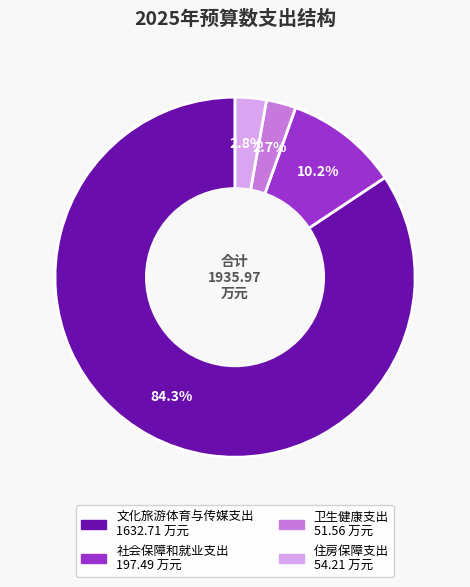

Which category has the biggest portion of the pie?

文化旅游体育与传媒支出